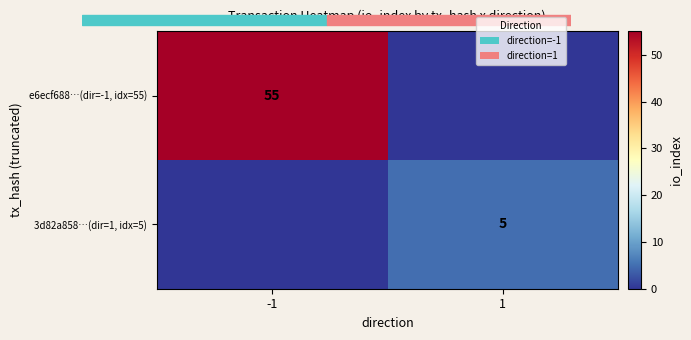

At which category does the chart reach its minimum across all series?

1